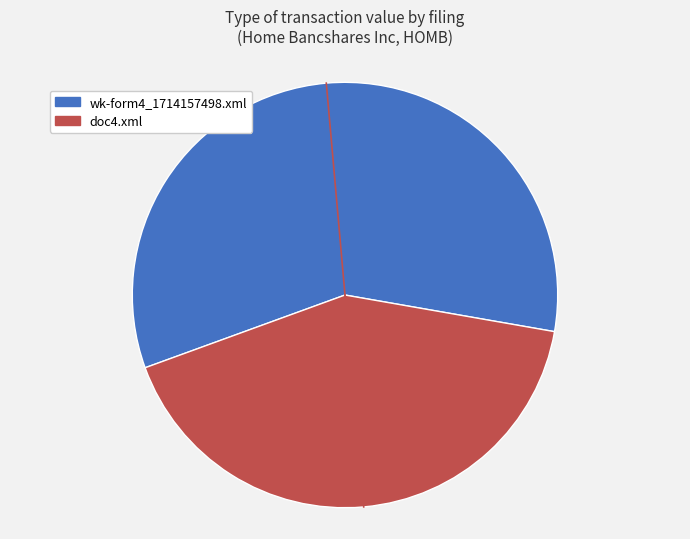

What is the ratio of the value at wk-form4_1714157498.xml to the value at doc4.xml?

1.4